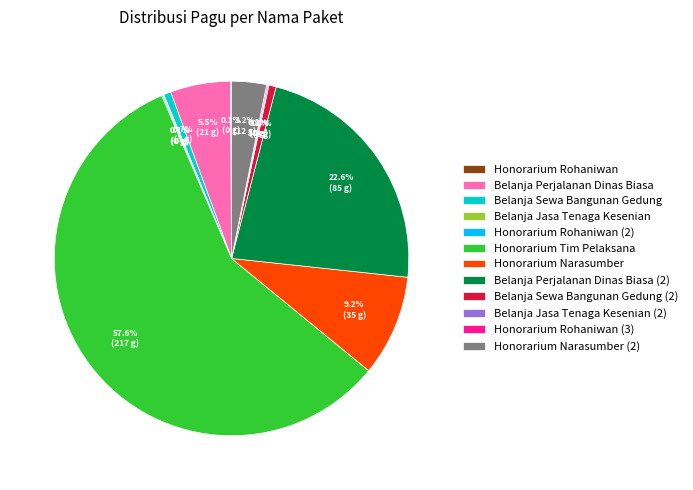

Is there a majority slice in this chart?

Yes